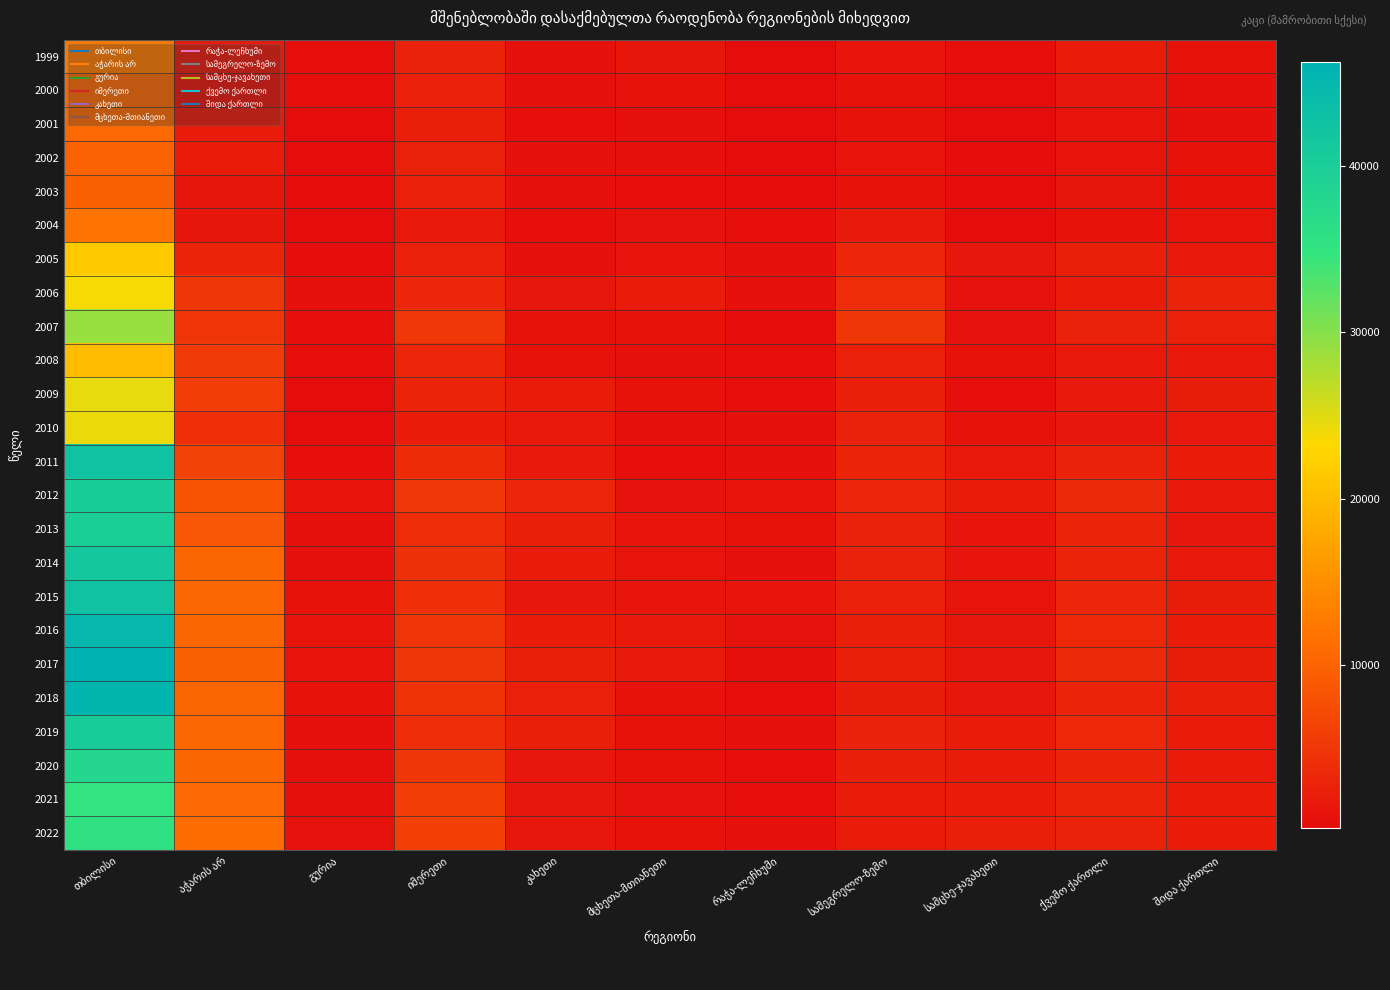

Which series has the largest total across all categories?

2017